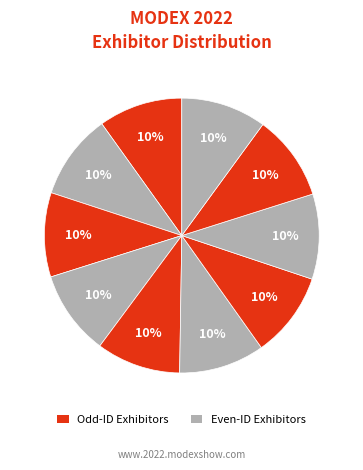

Count the number of slices in the pie.

10